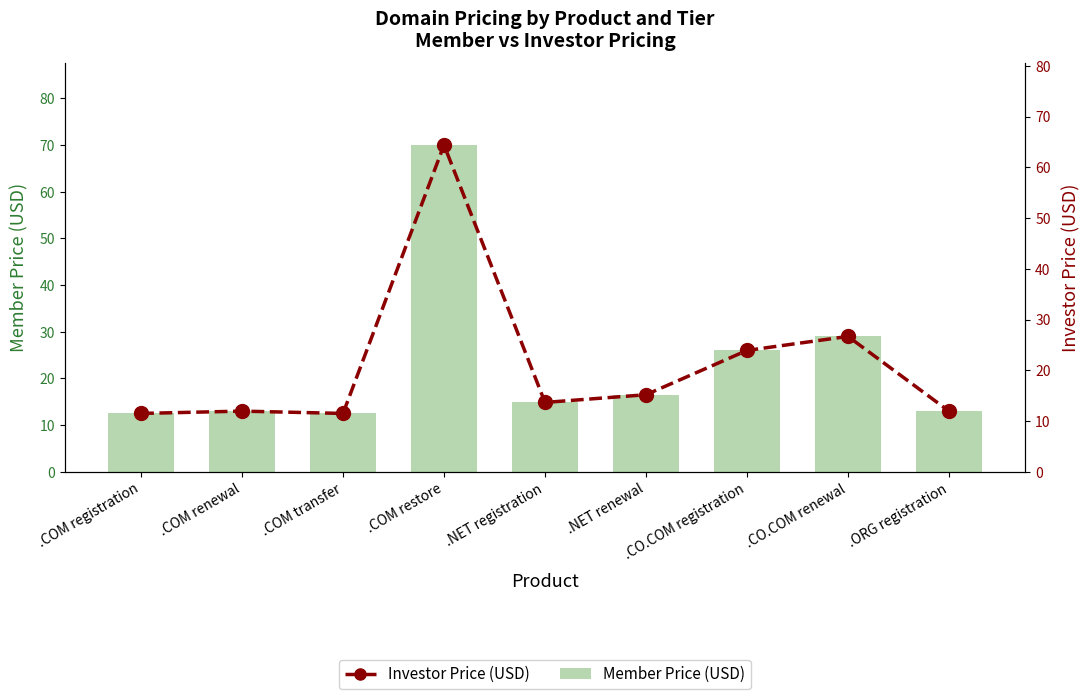

What is the maximum value for Member Price (USD)?

70.0